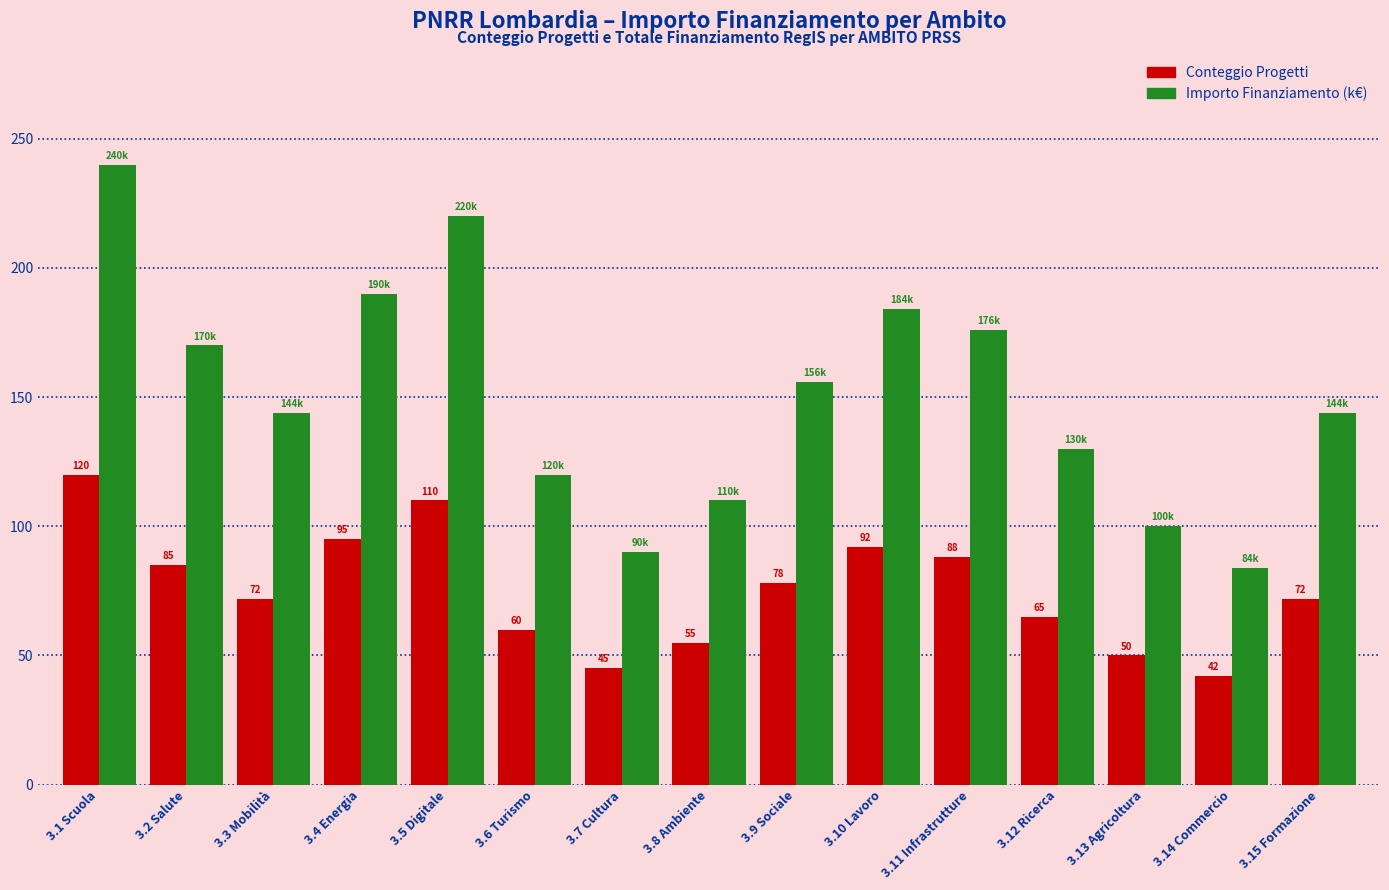

What is the total value across all series at 3.10 Lavoro?

276